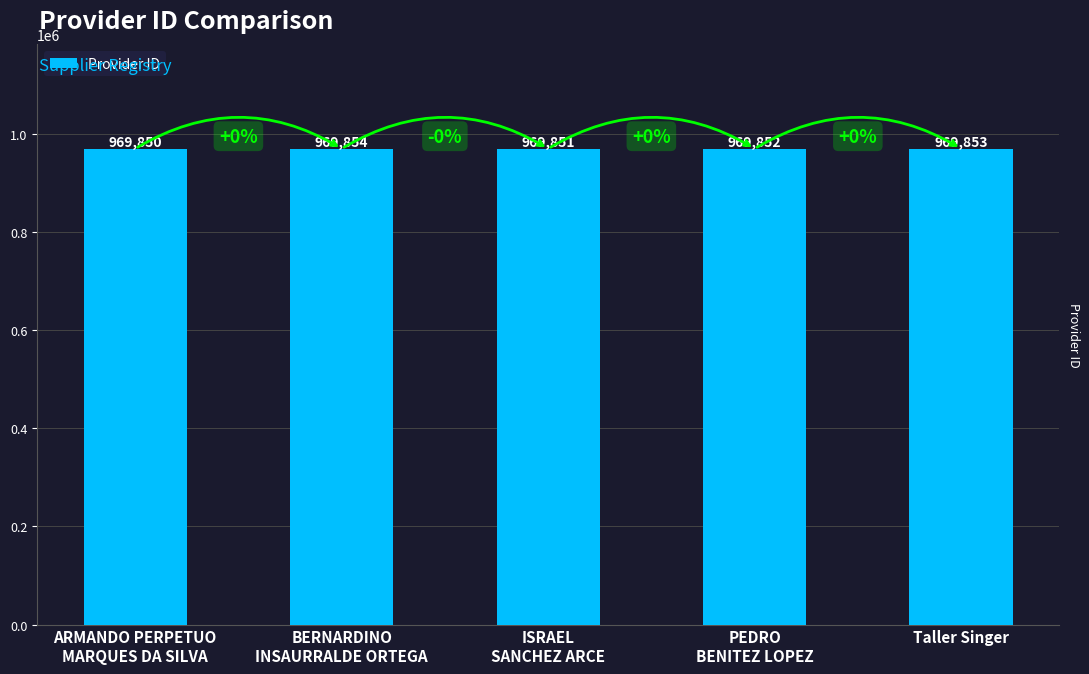

How many bars are there in total?

5